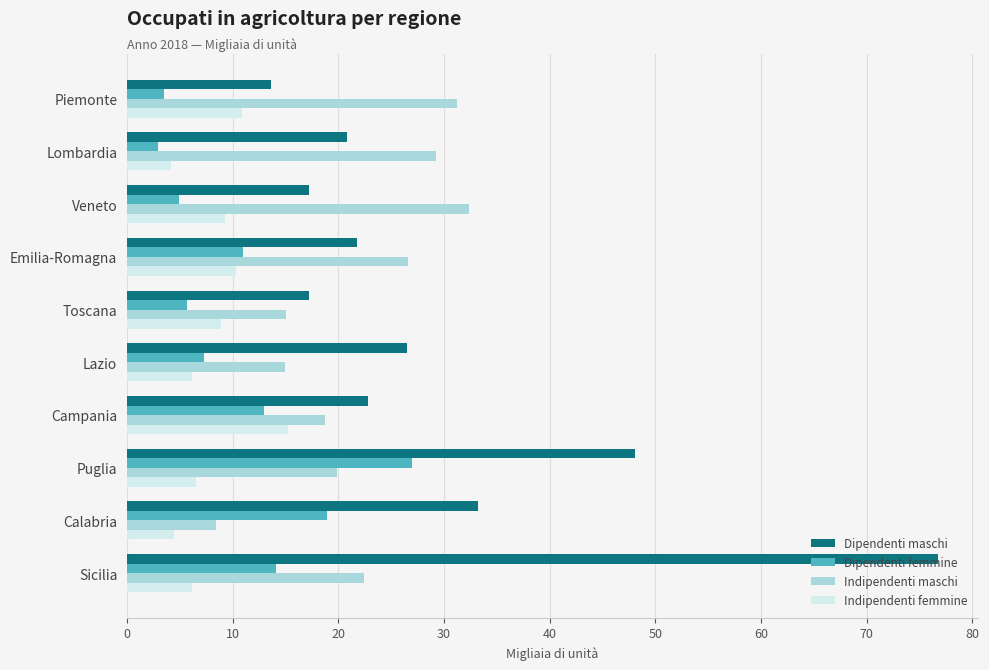

What are all the series names shown in the legend?

Dipendenti maschi, Dipendenti femmine, Indipendenti maschi, Indipendenti femmine